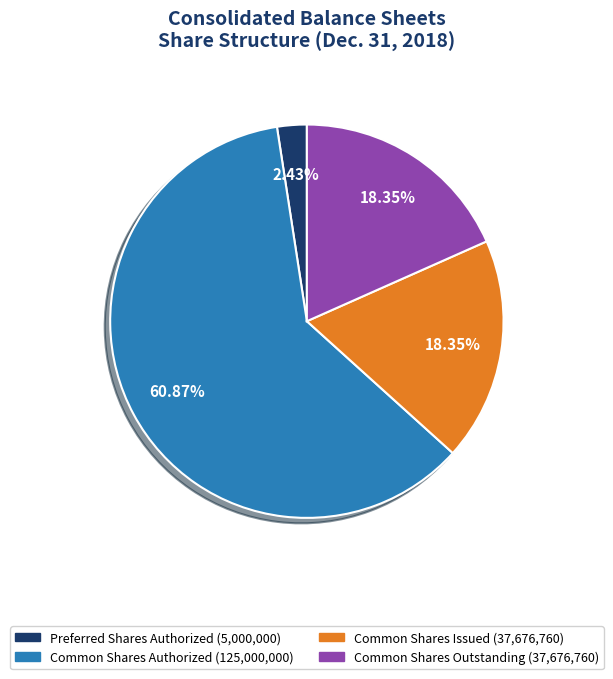

Count the number of slices in the pie.

4